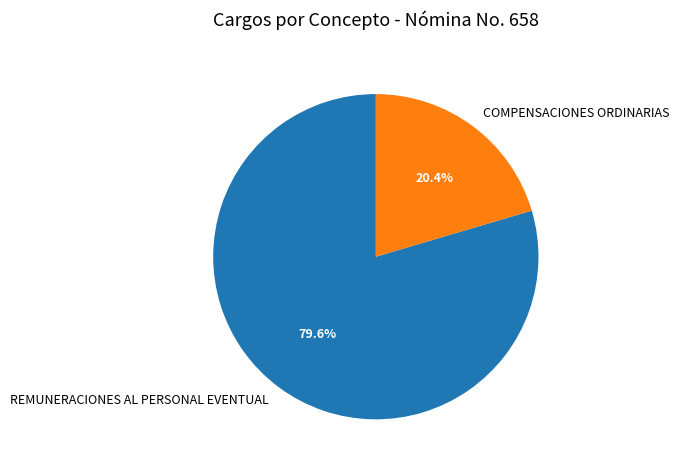

To the nearest percent, what is the difference between the COMPENSACIONES ORDINARIAS and REMUNERACIONES AL PERSONAL EVENTUAL slice percentages?

59%